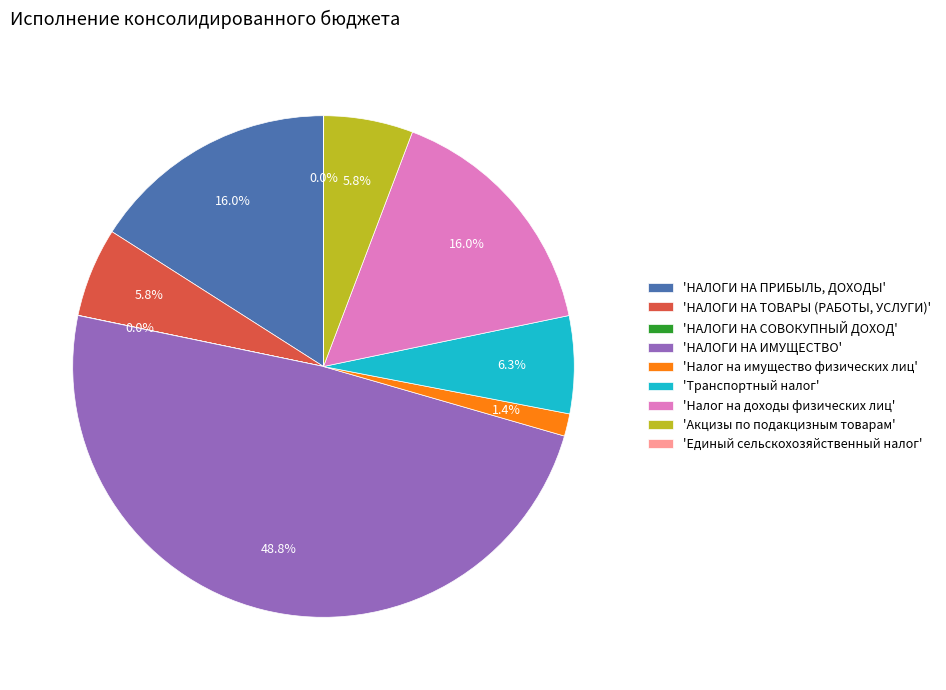

Does any single category account for the majority?

No